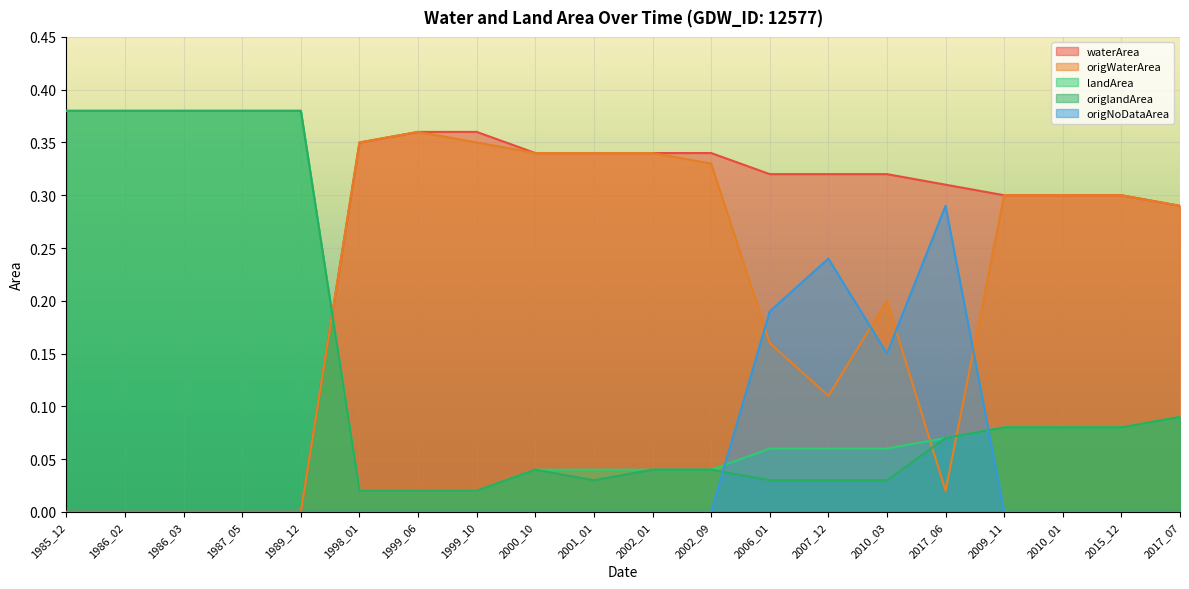

True or false: waterArea has a value of 0.3 at 2002_01.

True